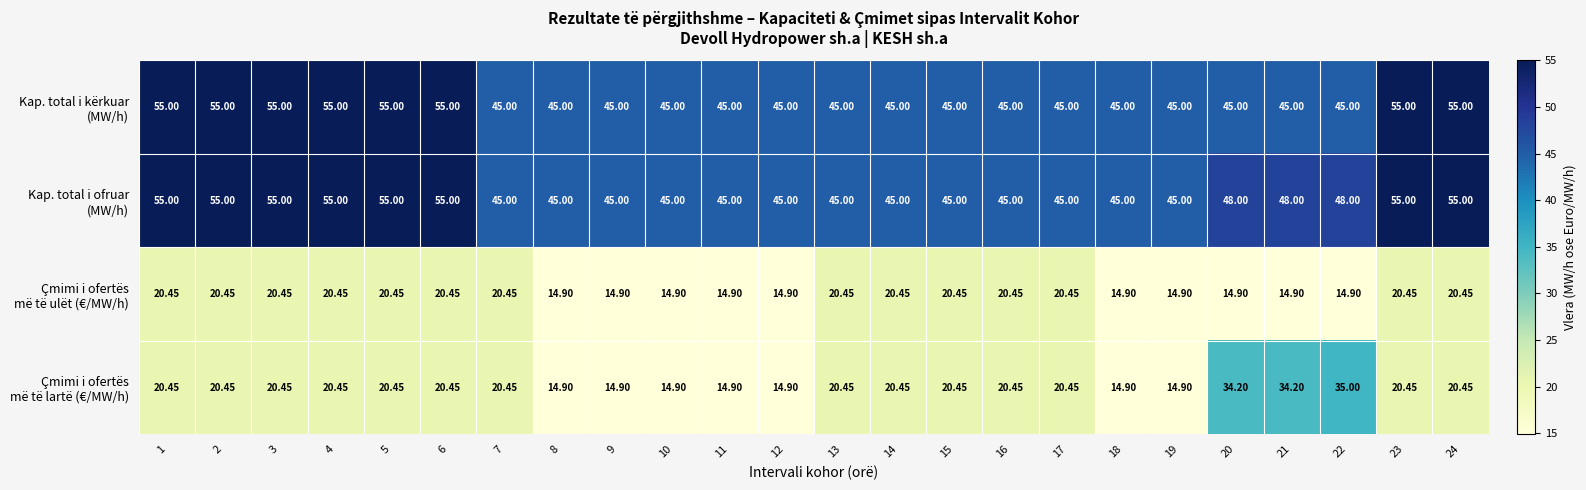

How many series are shown in this chart?

4